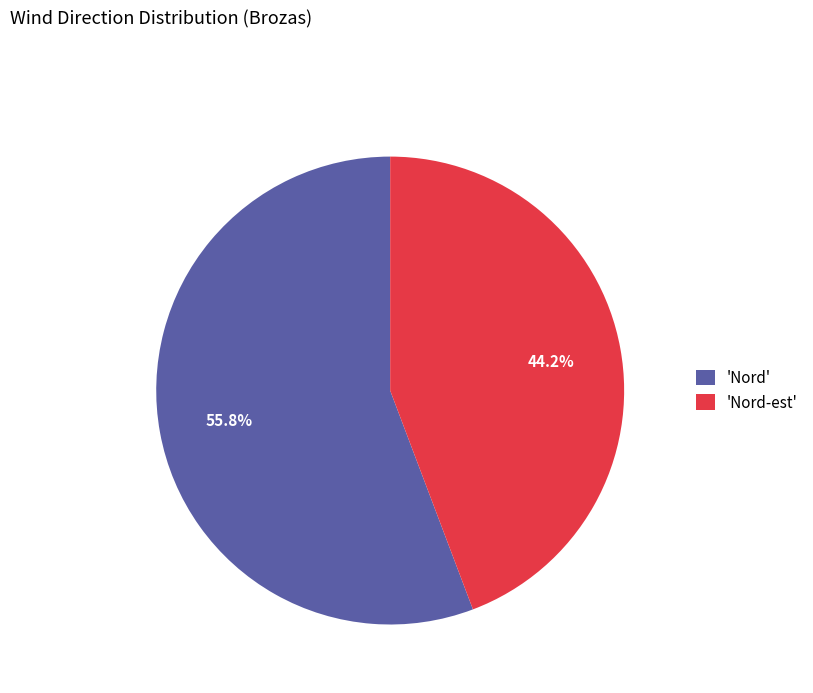

What is the largest slice in the pie chart?

'Nord'